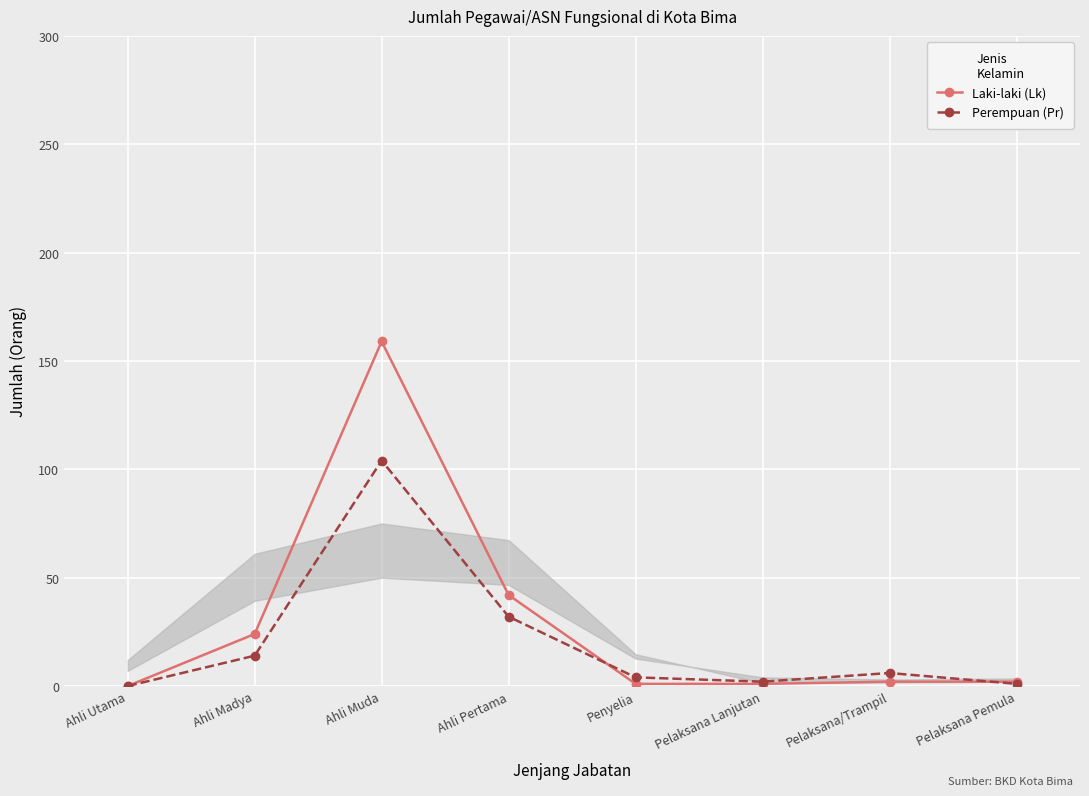

What is the difference between the second highest and minimum values in the Perempuan (Pr) series?

32